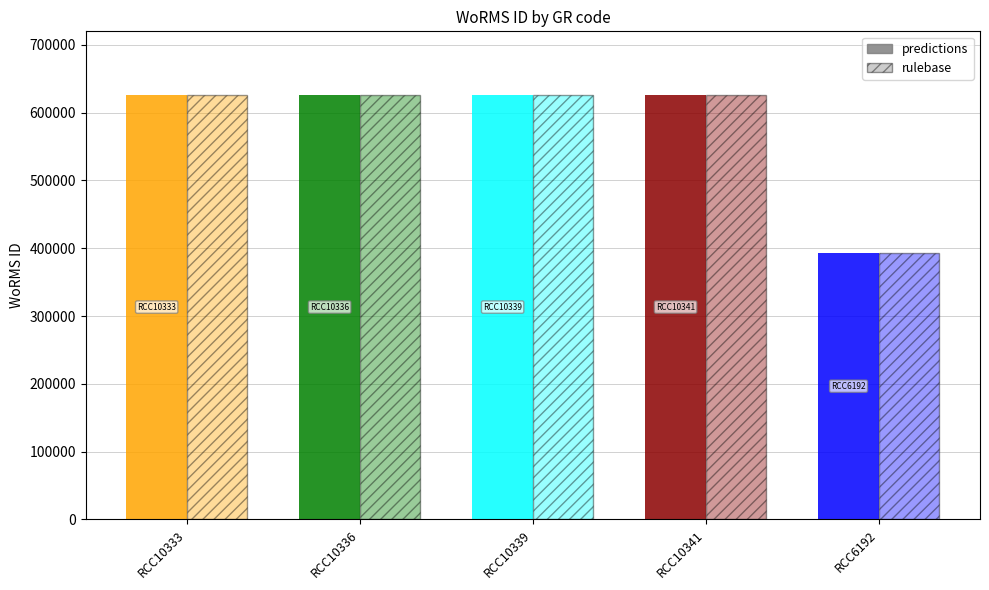

At how many categories does at least one series exceed 607647?

4